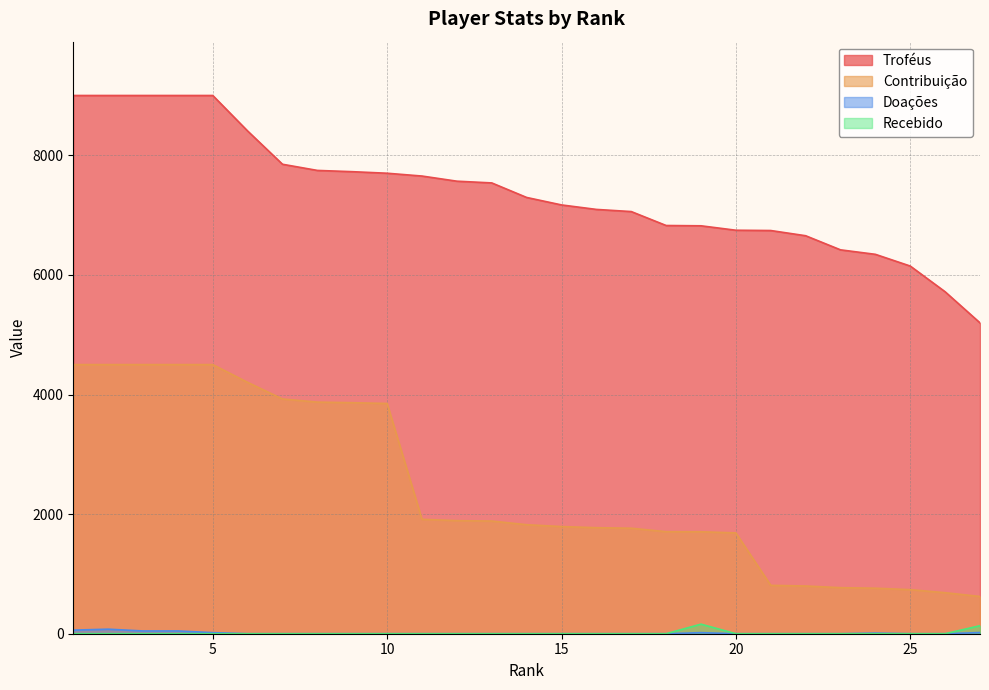

What is the greatest value displayed?

9000